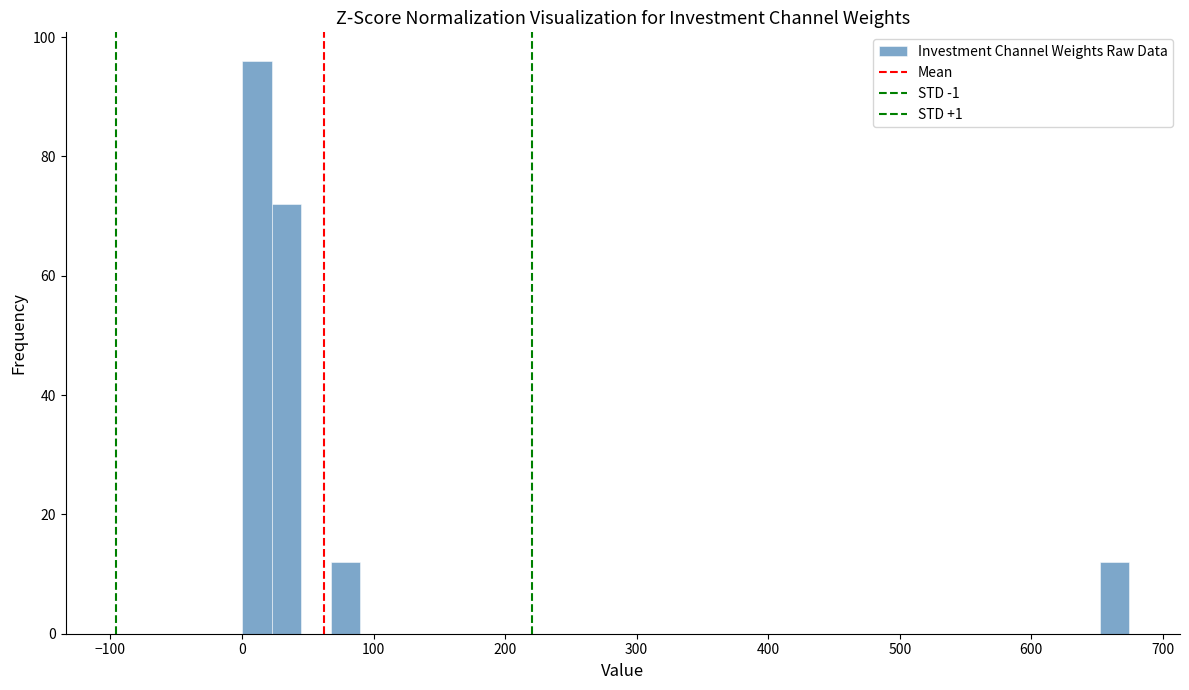

Around what value on the x-axis is the tallest bar? Give the approximate position of its centre, as read against the axis.

10